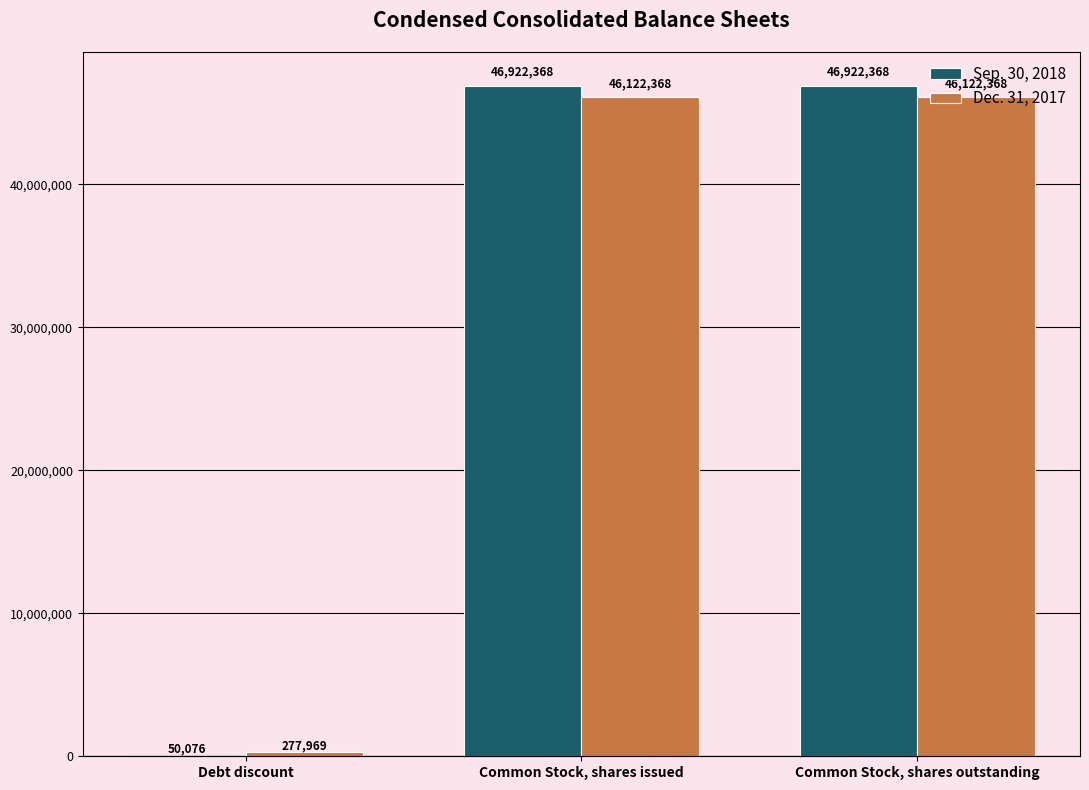

What value does the Sep. 30, 2018 series have at Common Stock, shares outstanding?

46922368